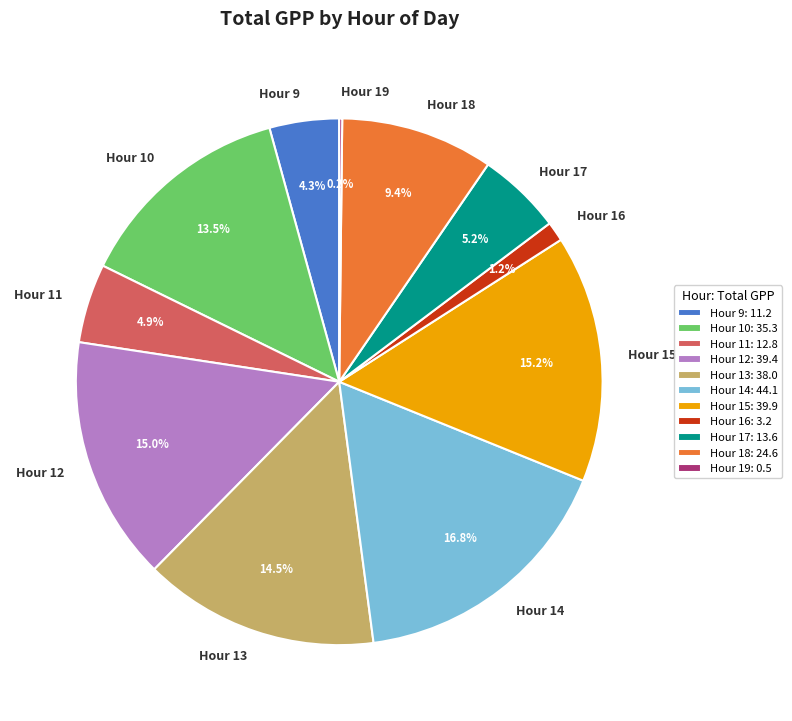

How much of the chart is everything except Hour 17?

94.8%